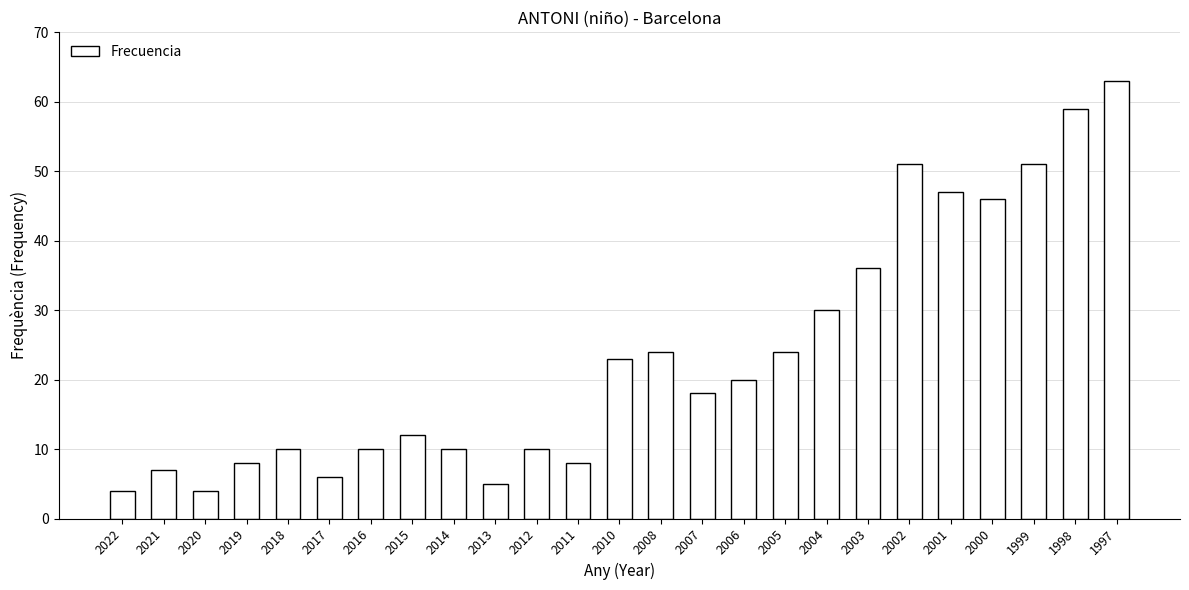

The value at 1999 is 51. True or false?

True